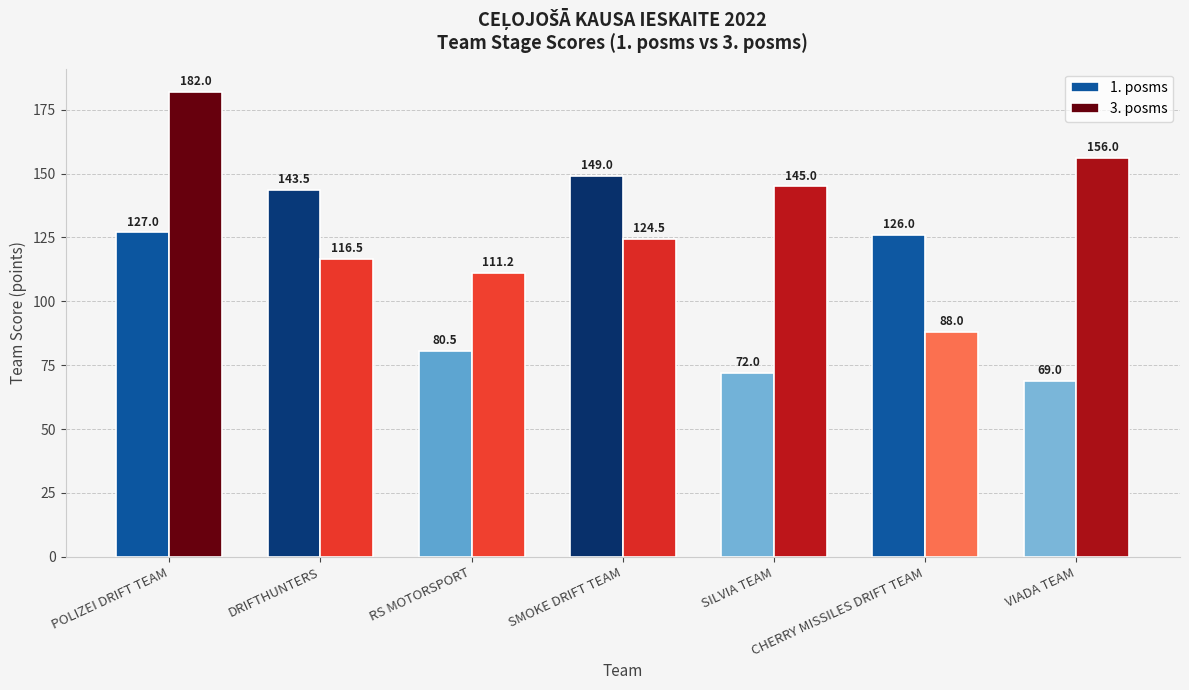

How many bars are there in each group?

2